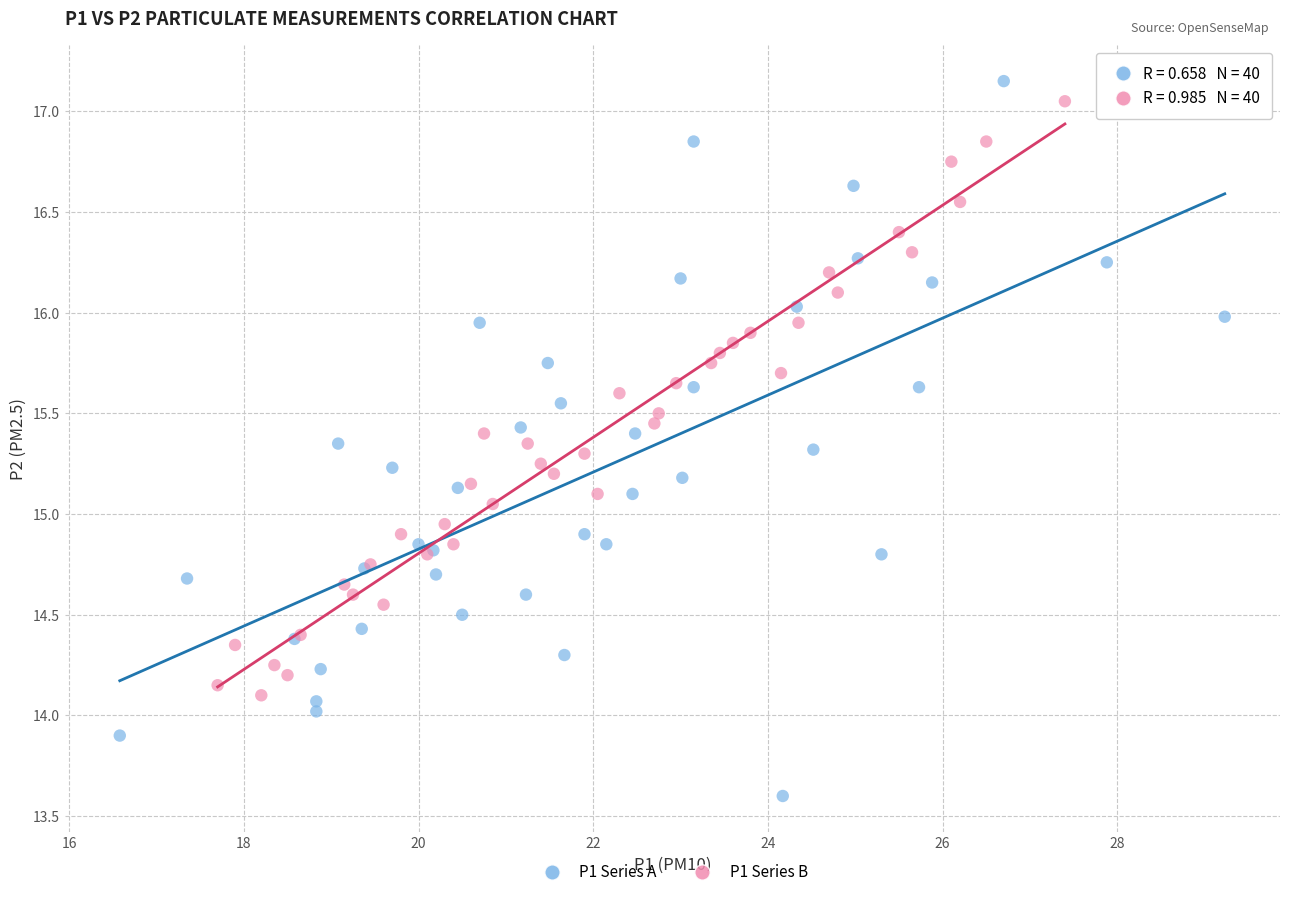

Which series has the widest spread of Y values?

P1 Series A